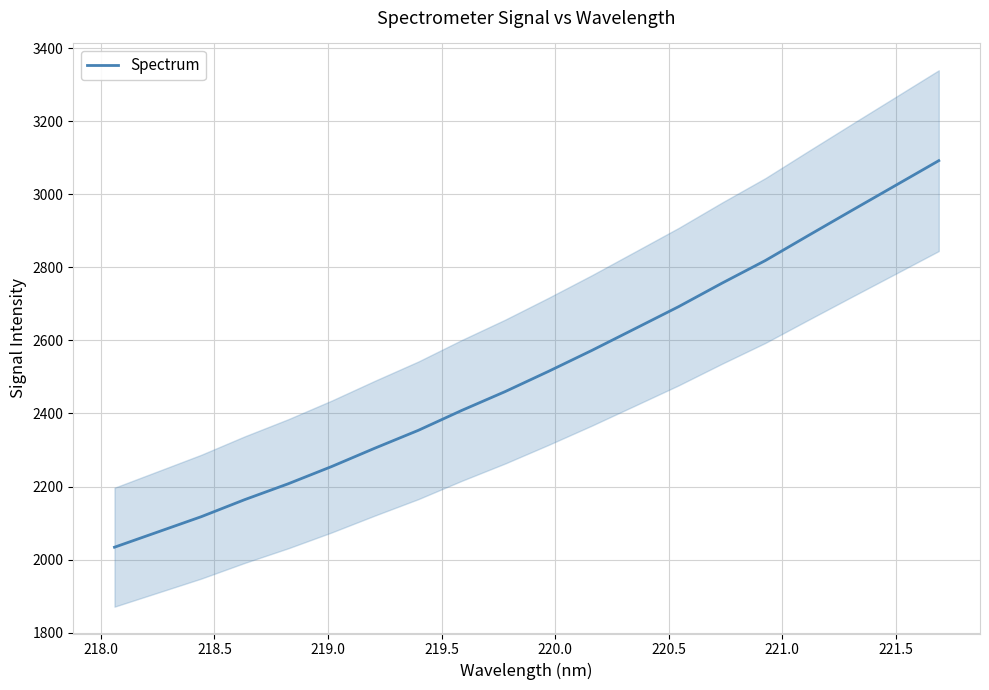

What is the sum of all values?

50327.8